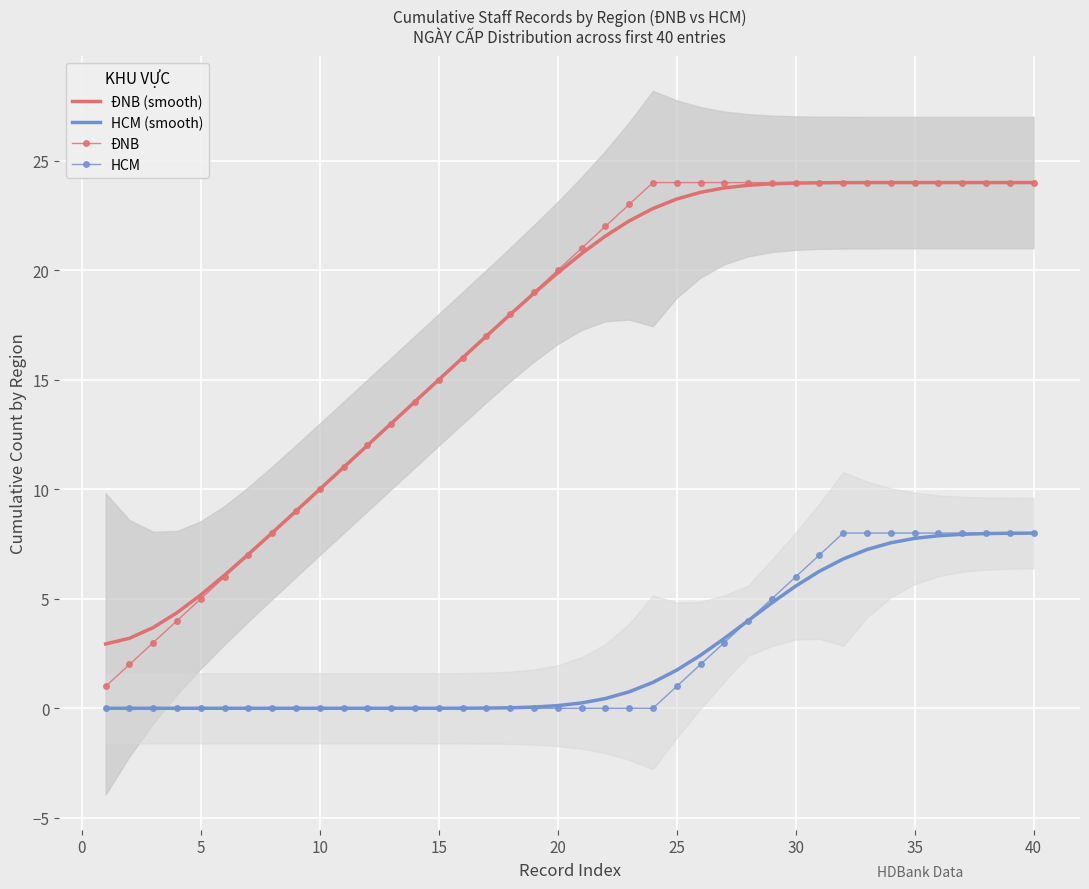

True or false: HCM and ĐNB intersect in this chart.

False